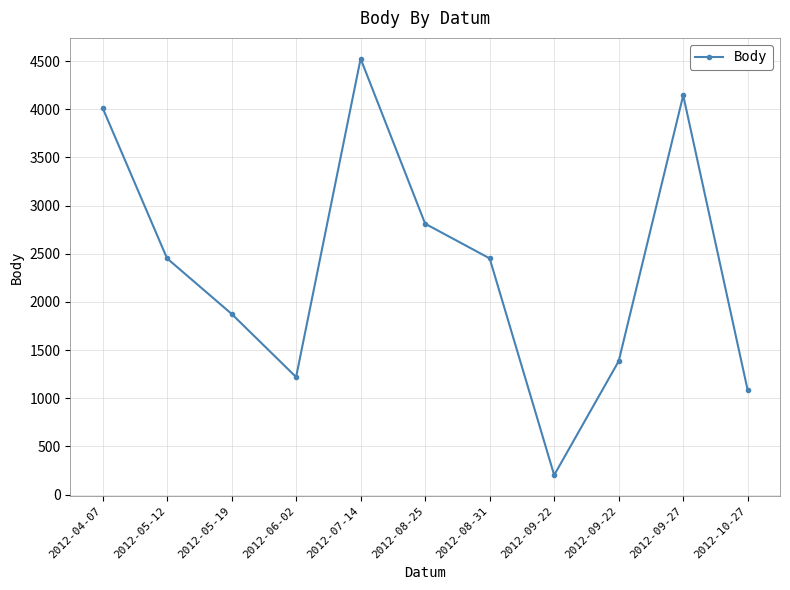

Approximately how many times larger is the value at 2012-09-22 compared to 2012-08-31?

0.6